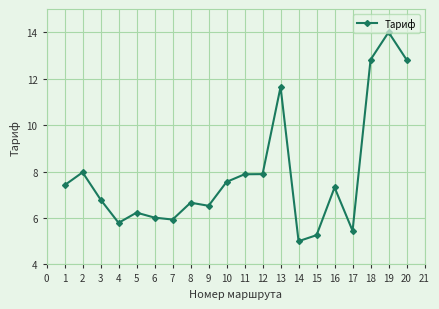

What is the smallest value displayed?

5.0